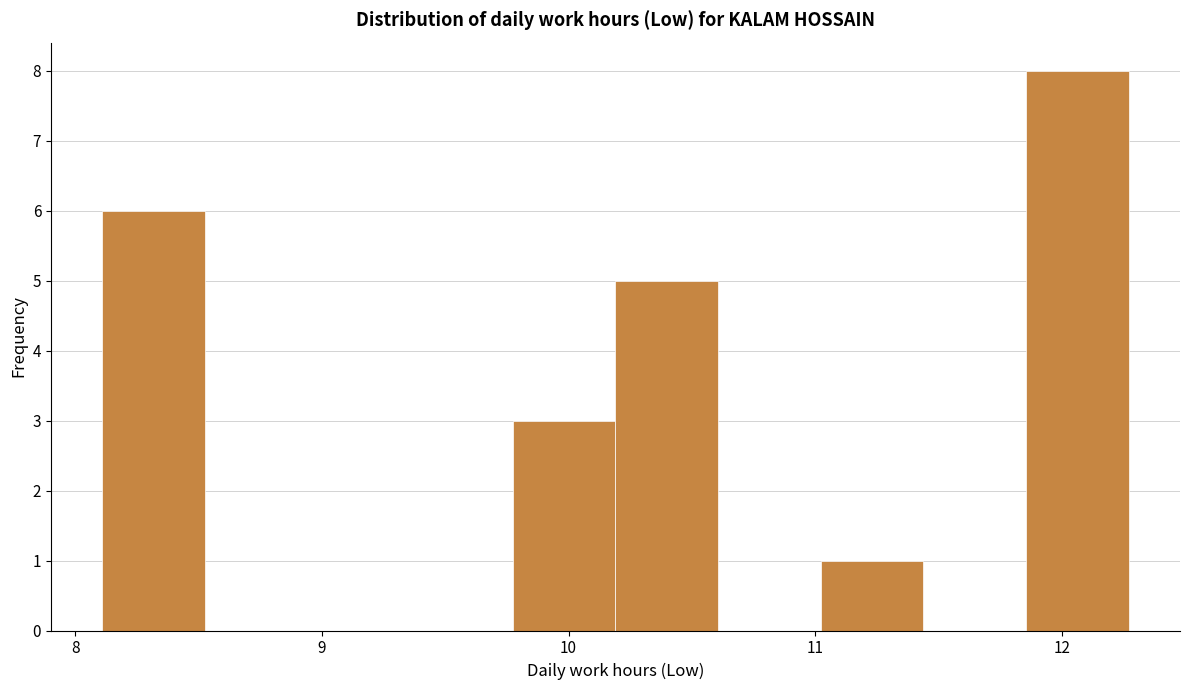

Reading left to right, list every bar in this chart as the range it spans on the x-axis followed by its height. Neither the bar edges nor the heights are printed on the chart, so give them approximately, as read against the axes.

8.1 to 8.5: 6
8.5 to 8.9: 0
8.9 to 9.4: 0
9.4 to 9.8: 0
9.8 to 10.2: 3
10.2 to 10.6: 5
10.6 to 11.0: 0
11.0 to 11.4: 1
11.4 to 11.9: 0
11.9 to 12.3: 8